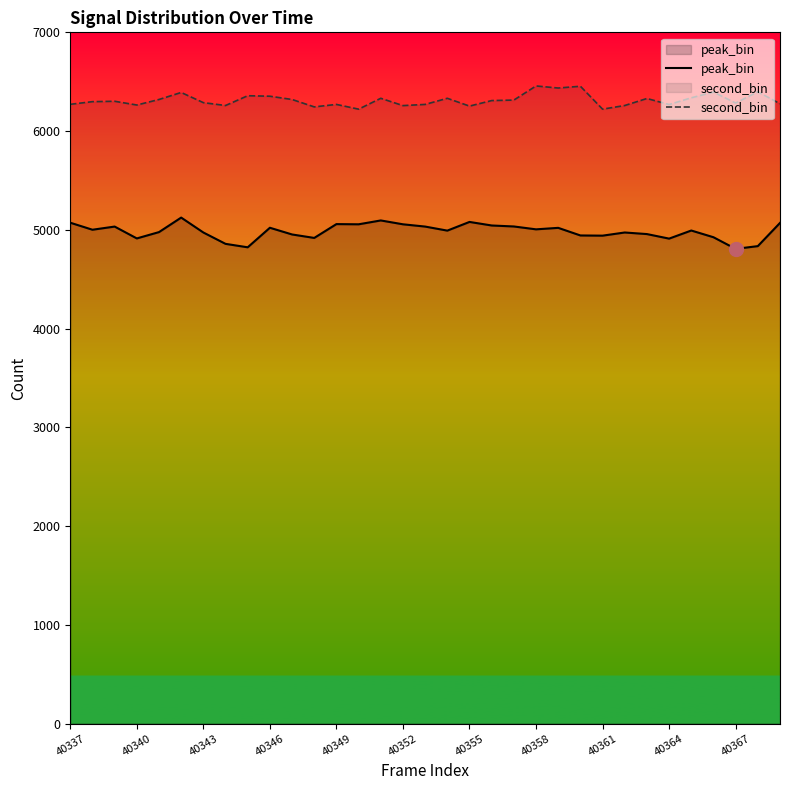

Which series has the largest range (max minus min)?

peak_bin